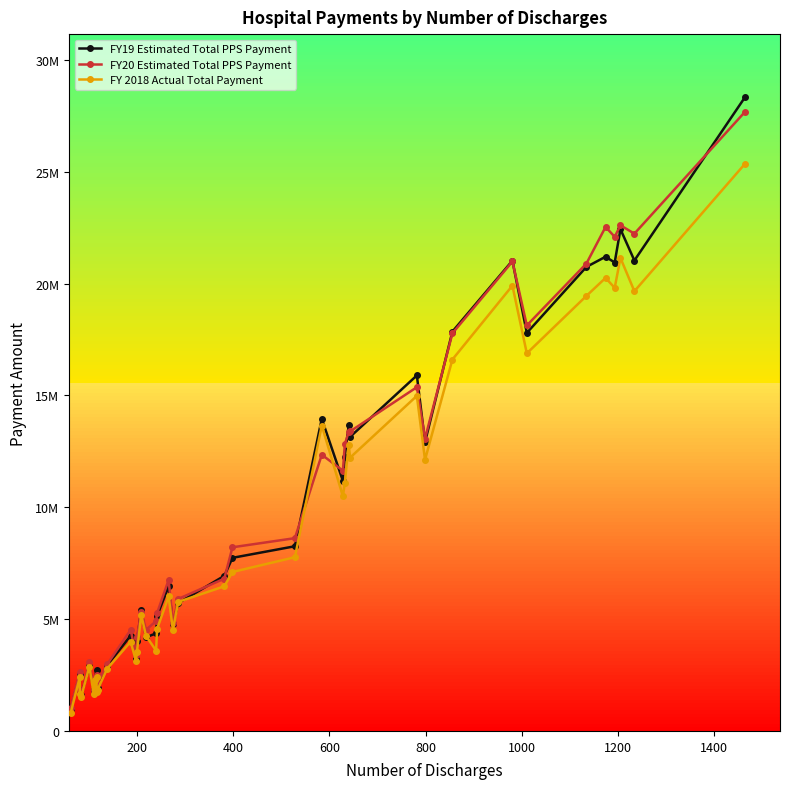

Which series has the largest total across all categories?

FY20 Estimated Total PPS Payment